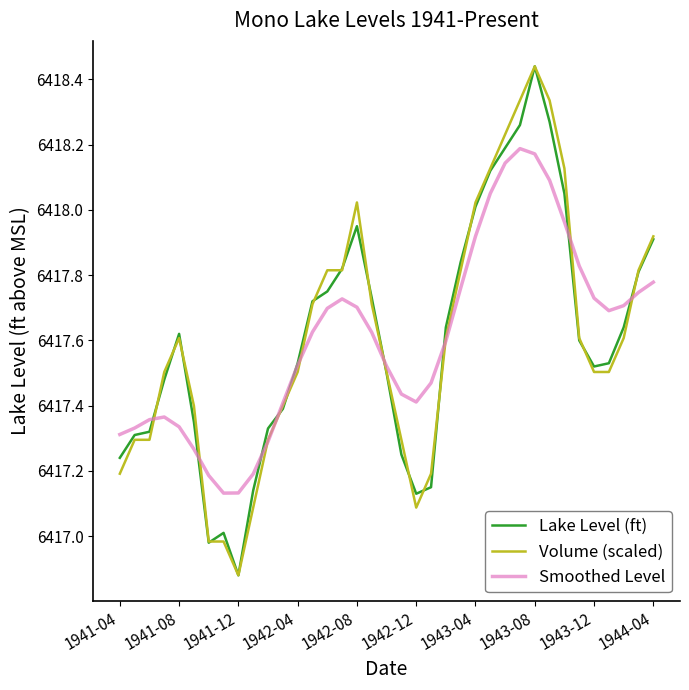

Is this an area chart (filled region under the line)?

No